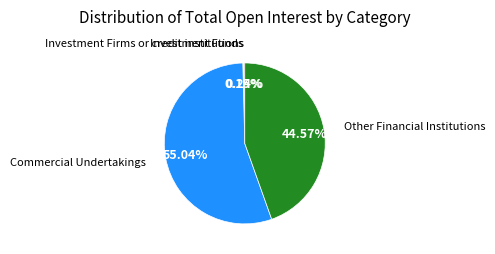

Which category has the biggest portion of the pie?

Commercial Undertakings